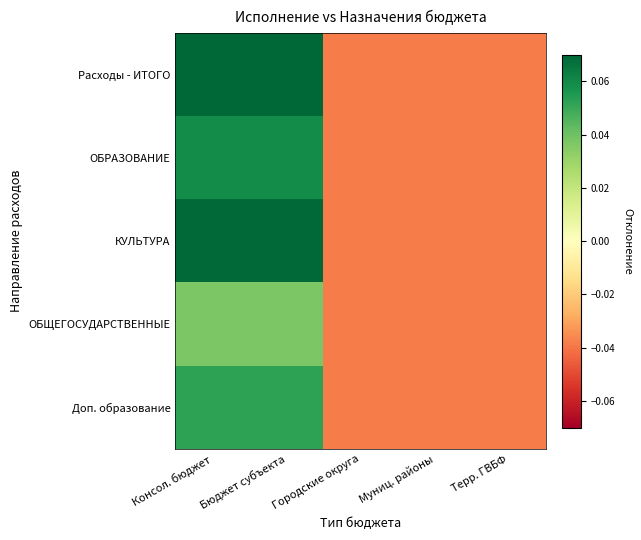

List the series in order of their peak value, highest first.

Расходы - ИТОГО, КУЛЬТУРА, ОБРАЗОВАНИЕ, Доп. образование, ОБЩЕГОСУДАРСТВЕННЫЕ